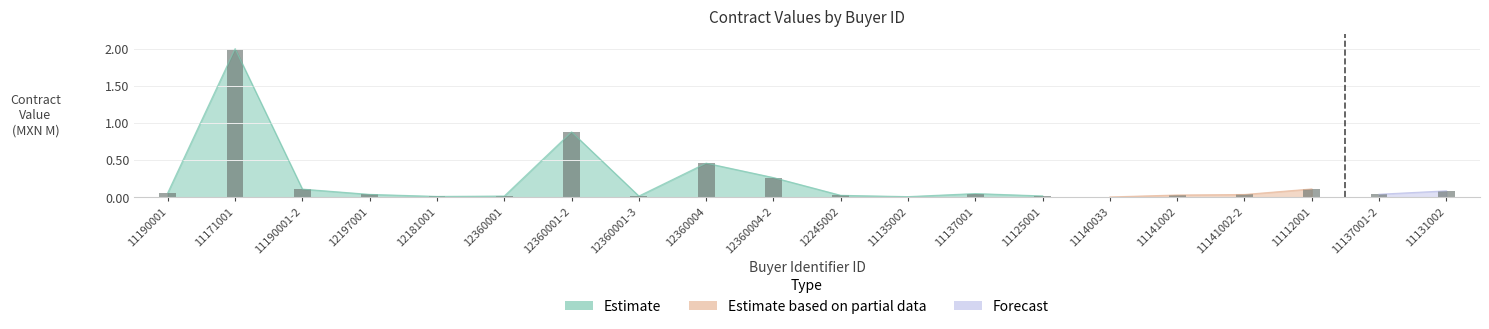

What is the maximum value shown in the chart?

2.0